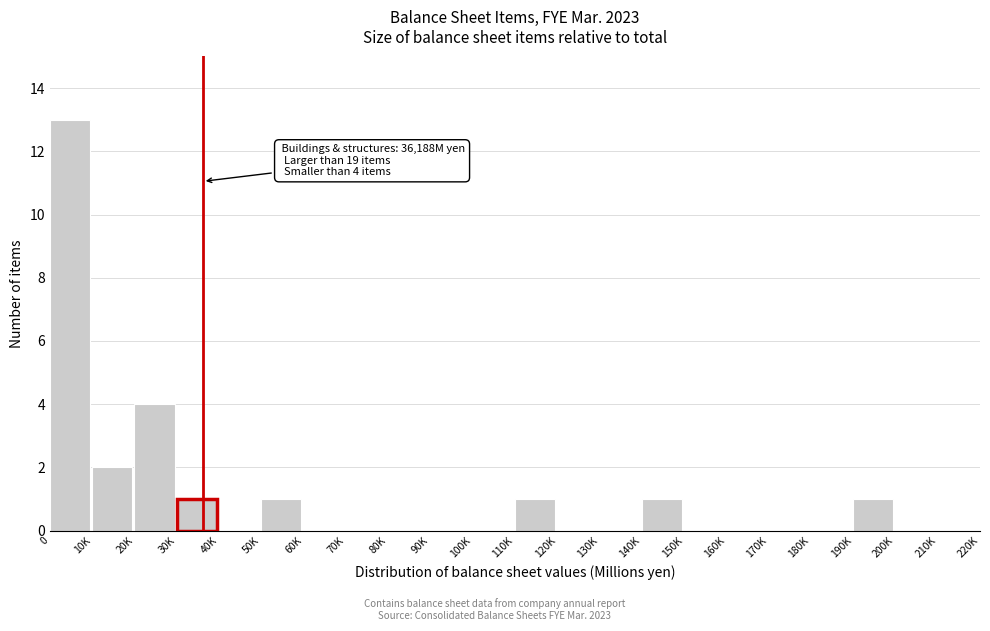

Reading left to right, transcribe all the data shown in this chart.

0=13	10K=2	20K=4	30K=1	40K=0	50K=1	60K=0	70K=0	80K=0	90K=0	100K=0	110K=1	120K=0	130K=0	140K=1	150K=0	160K=0	170K=0	180K=0	190K=1	200K=0	210K=0